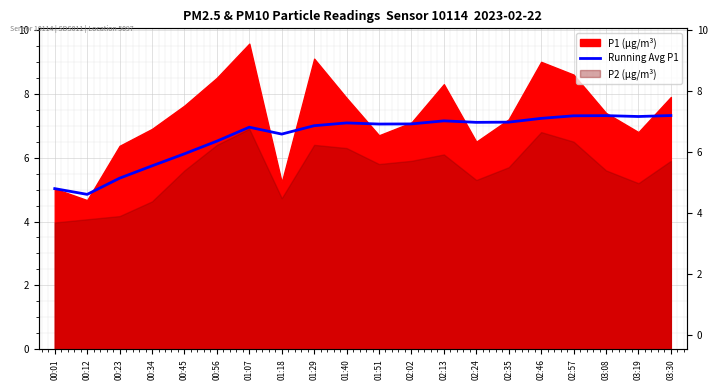

Between 02:02 and 03:08, which is larger?

03:08